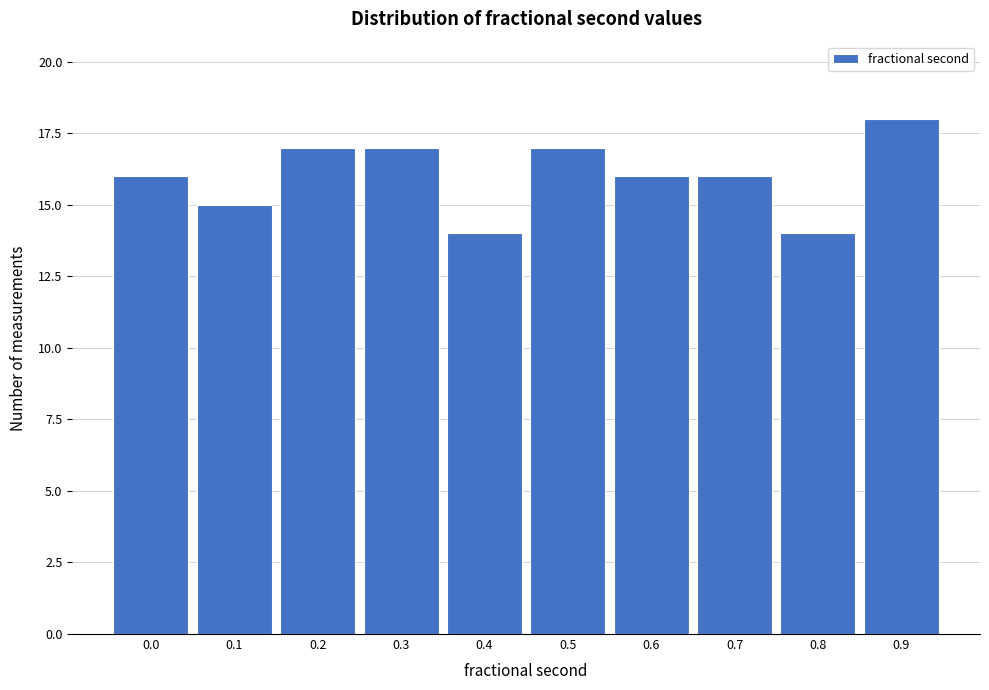

Reading left to right, list all the values displayed in this chart.

0.0=16	0.1=15	0.2=17	0.3=17	0.4=14	0.5=17	0.6=16	0.7=16	0.8=14	0.9=18